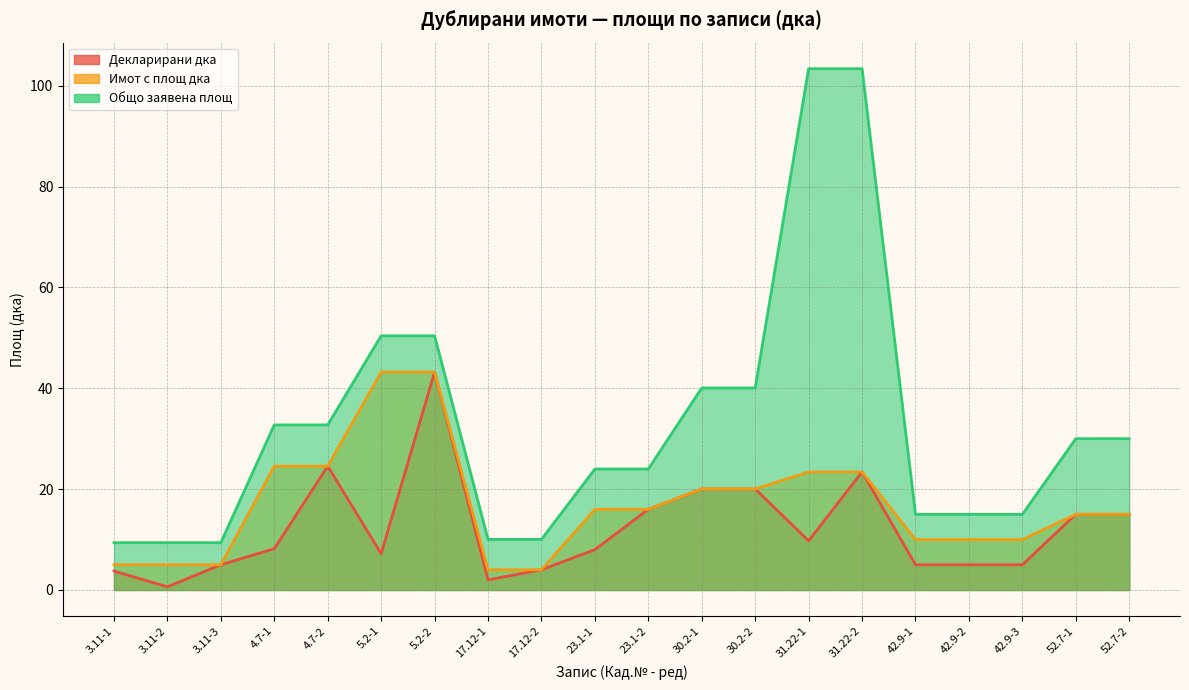

At which category is the sum across all series the highest?

31.22-2